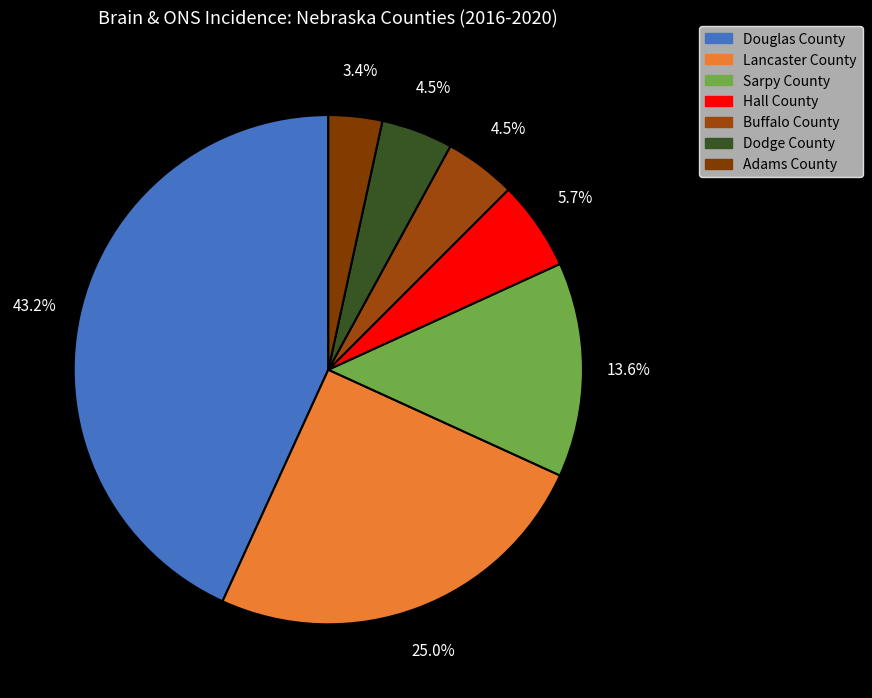

How many slices are in this pie chart?

7